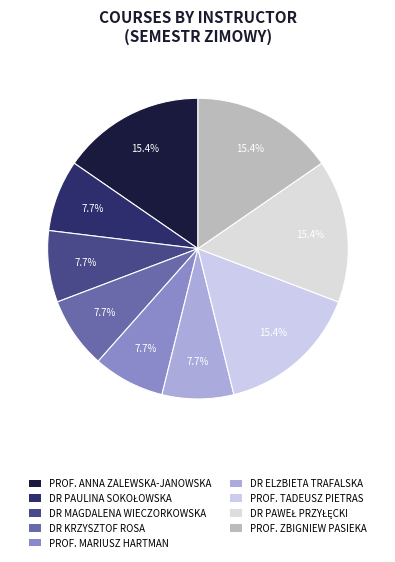

What percentage is the DR PAWEŁ PRZYŁĘCKI slice, to the nearest percent?

15%